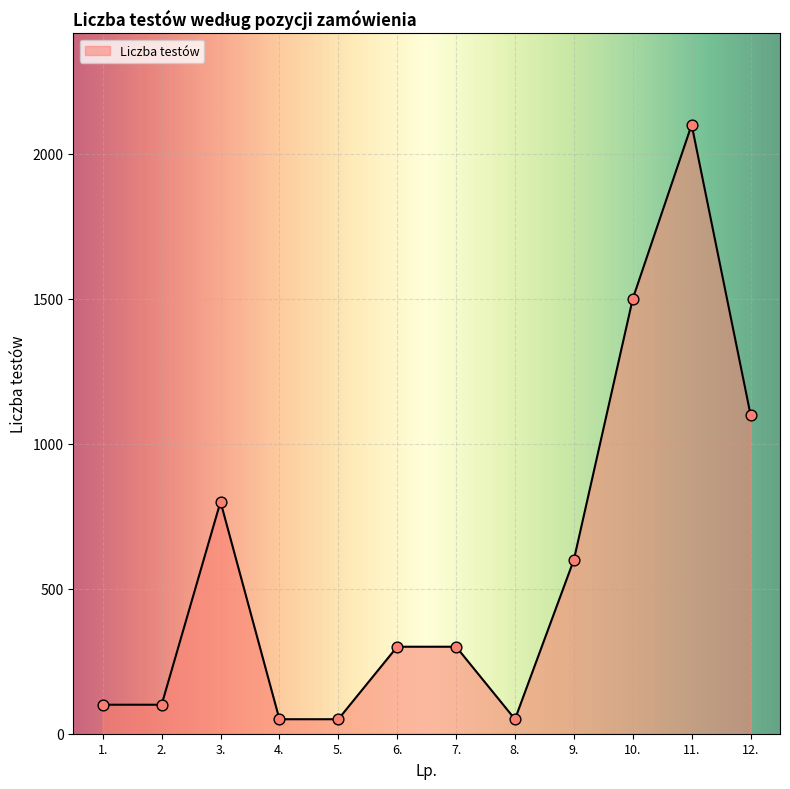

Which has a higher value, 10. or 8.?

10.